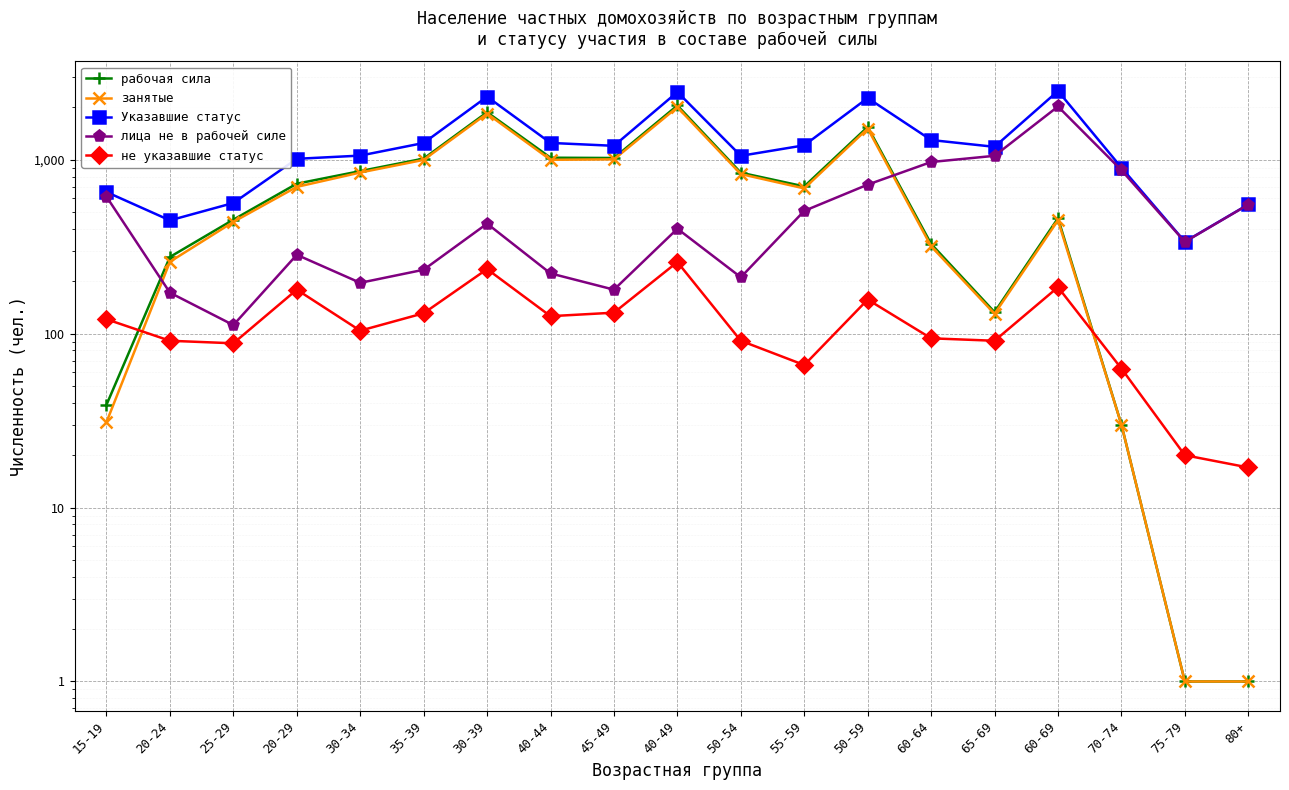

What are all the series names shown in the legend?

рабочая сила, занятые, Указавшие статус, лица не в рабочей силе, не указавшие статус